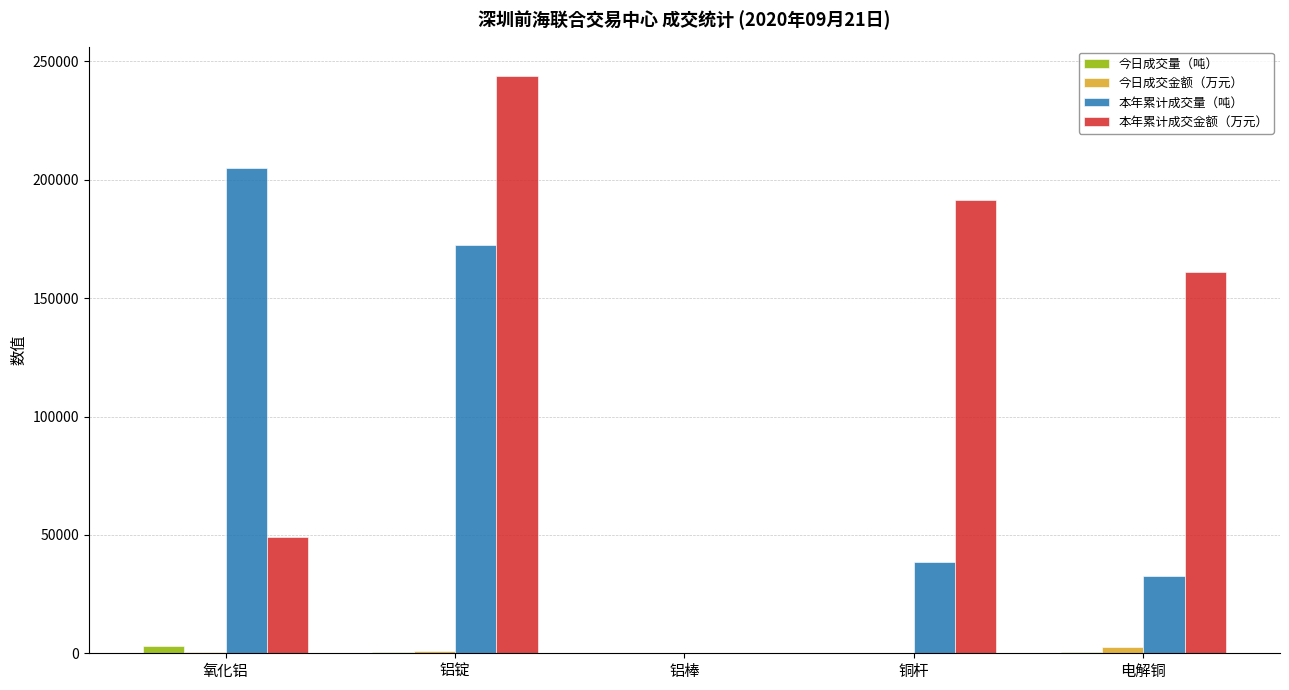

Are the bars horizontal?

No